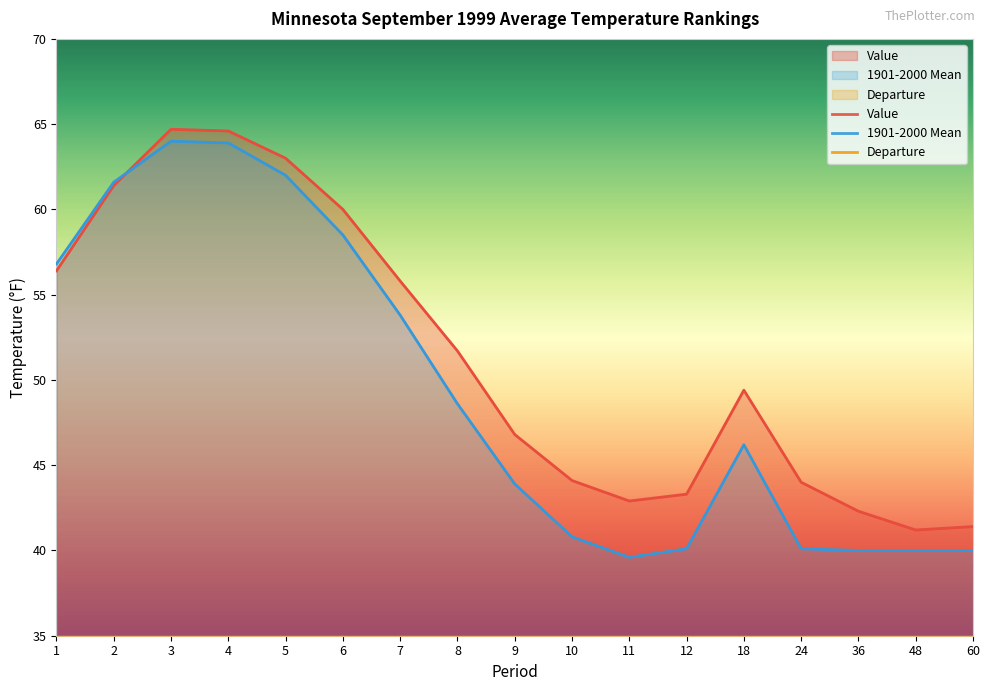

Which series has the widest spread of values?

1901-2000 Mean